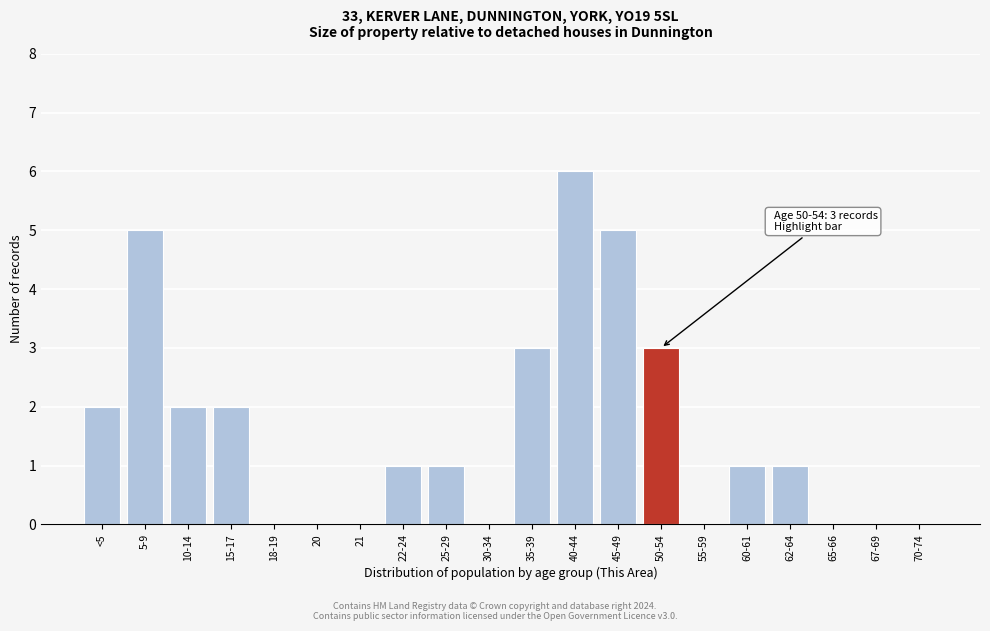

Reading left to right, list all the values displayed in this chart.

<5=2	5-9=5	10-14=2	15-17=2	18-19=0	20=0	21=0	22-24=1	25-29=1	30-34=0	35-39=3	40-44=6	45-49=5	50-54=3	55-59=0	60-61=1	62-64=1	65-66=0	67-69=0	70-74=0